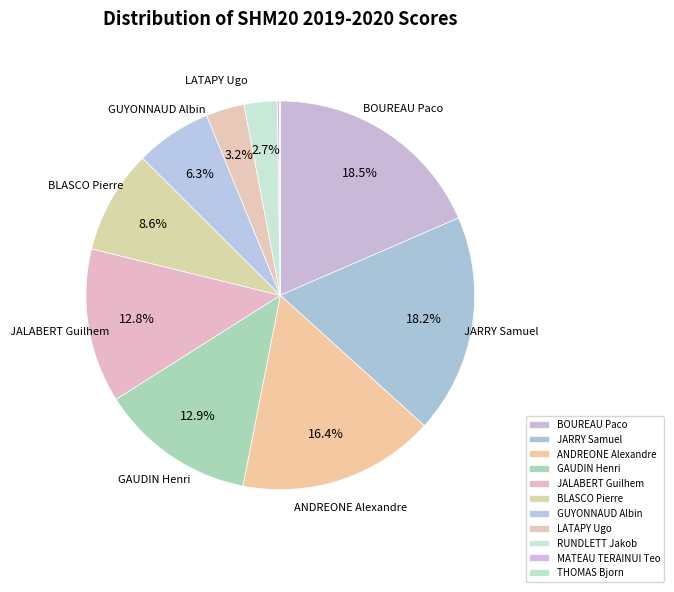

What percentage is the GUYONNAUD Albin slice, to the nearest percent?

6%